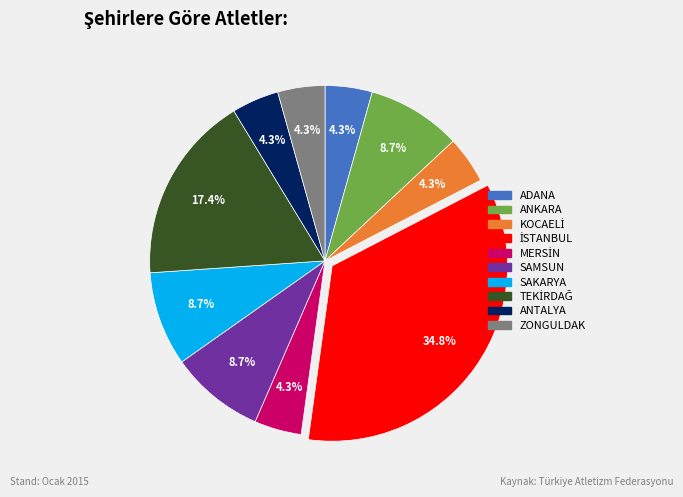

What is the ratio of the value at ANKARA to the value at SAMSUN?

1.0